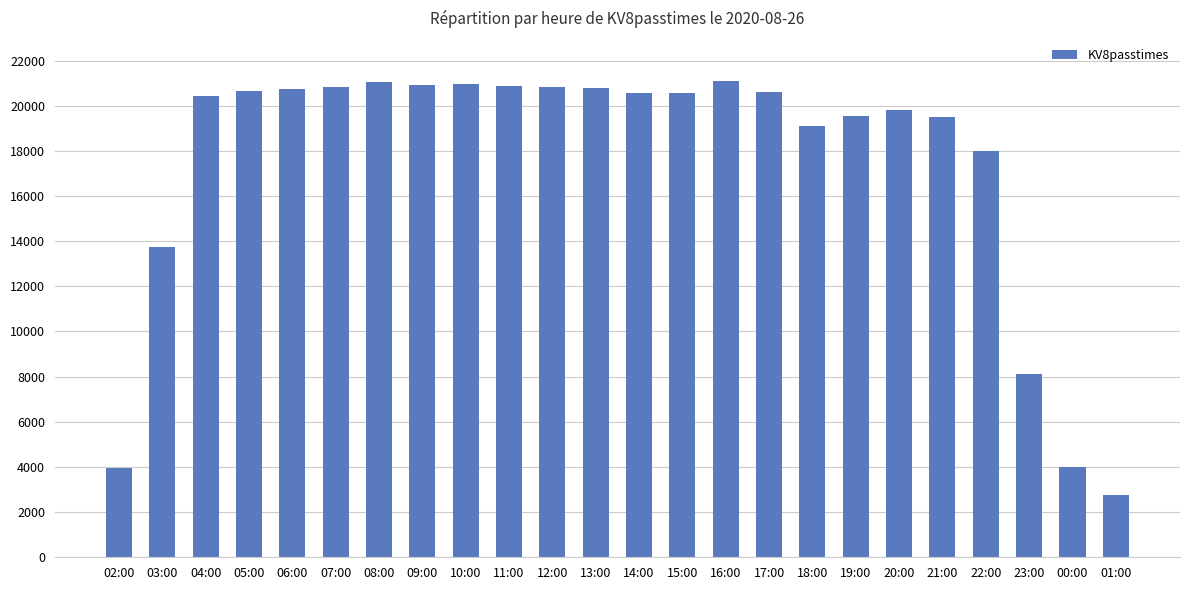

What value does the data have at 07:00, to the nearest 50?

20850